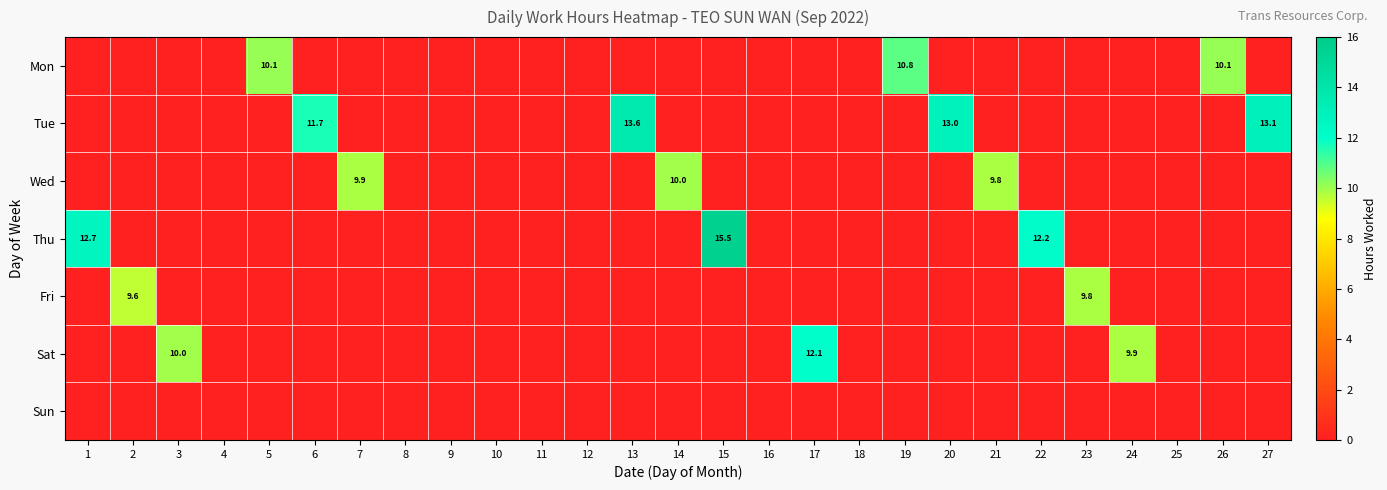

At which category is the sum across all series the highest?

15